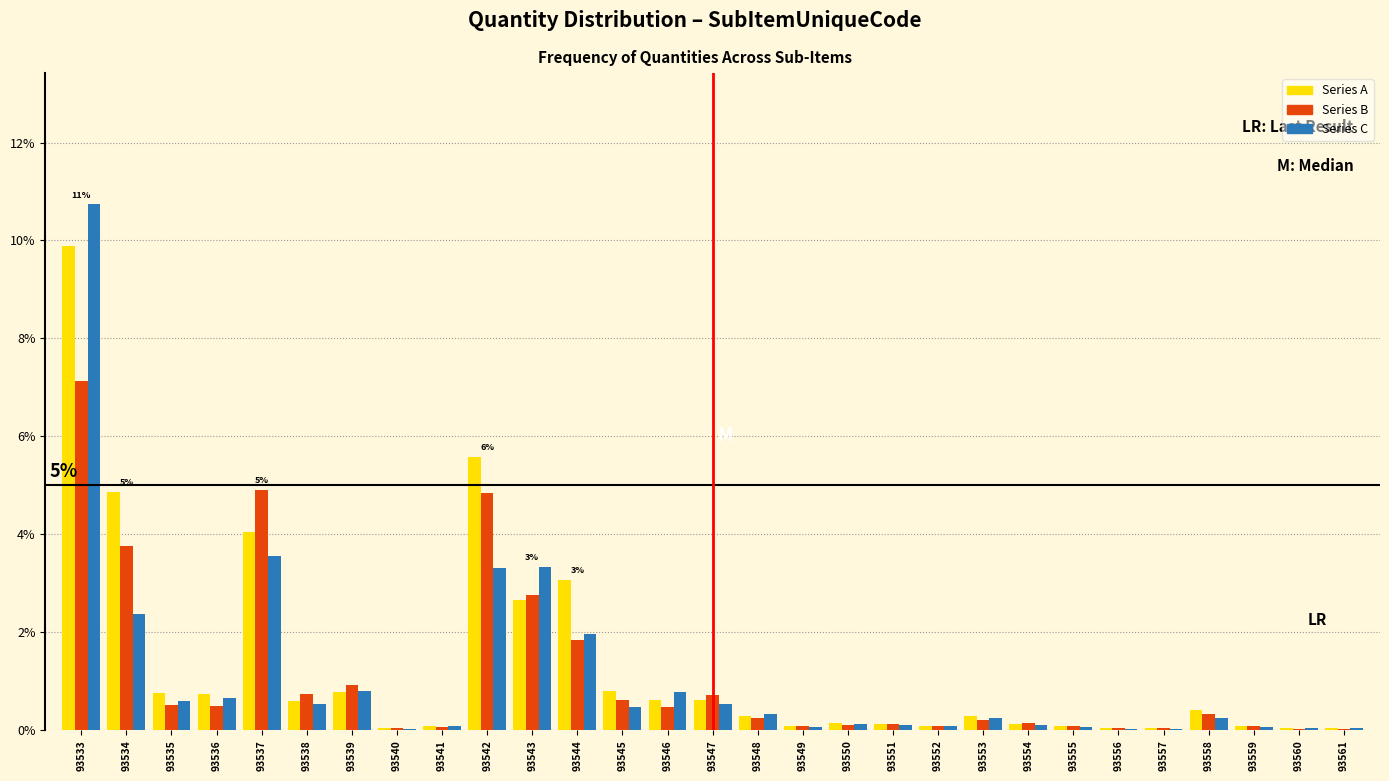

At which label does Series A reach its peak?

93533